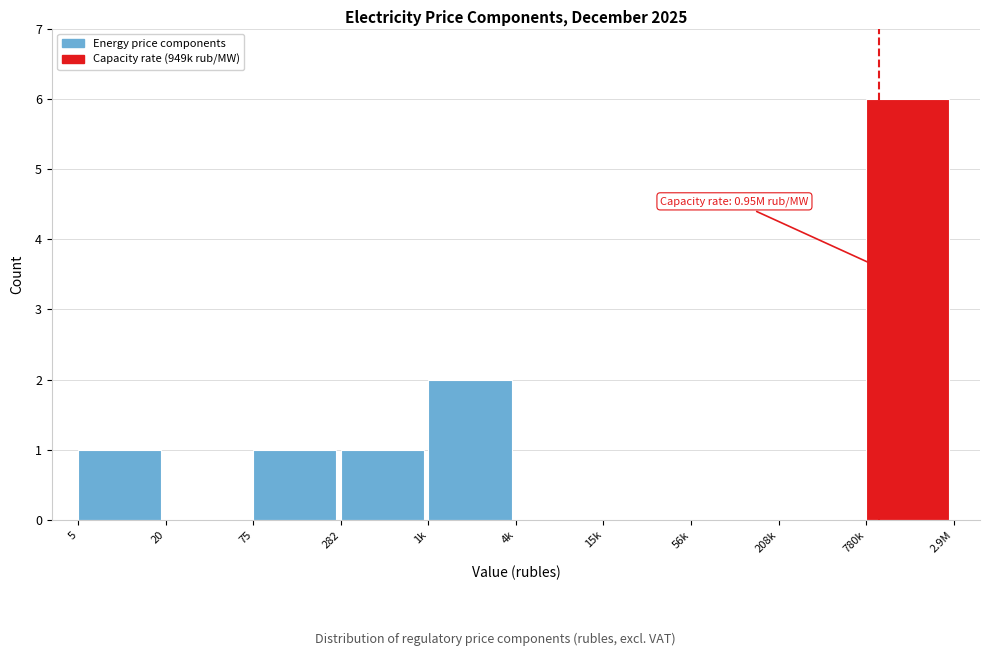

Reading left to right, list all the values displayed in this chart.

5=1	20=0	75=1	282=1	1k=2	4k=0	15k=0	56k=0	208k=0	780k=6